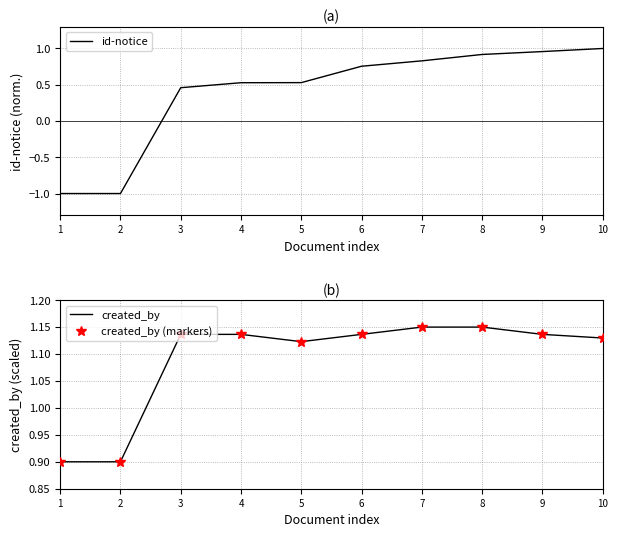

What is the difference between the highest and lowest values at 8?

0.2